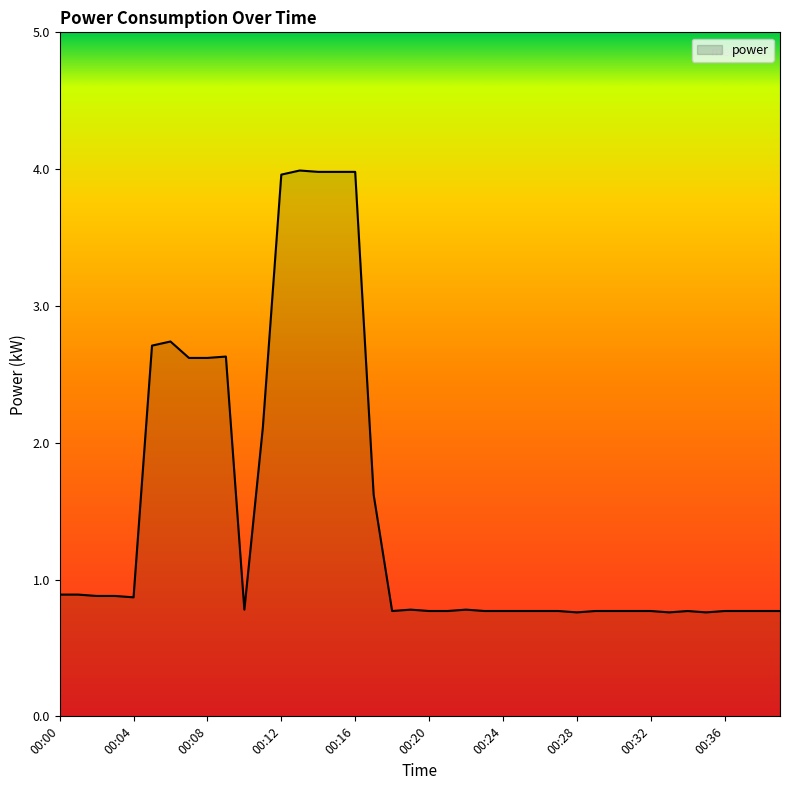

What is the minimum value shown in the chart?

0.8